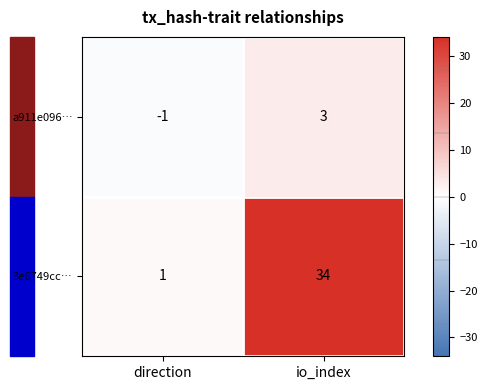

The value of a911e096… at io_index is 4. True or false?

False